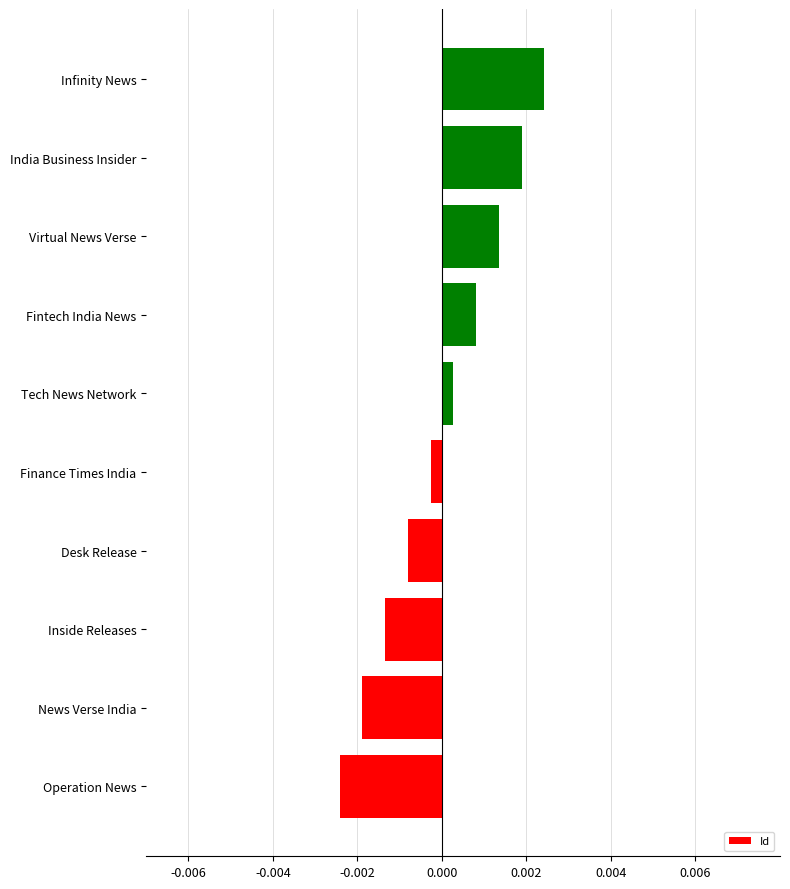

Which category has the highest value across all series?

Infinity News